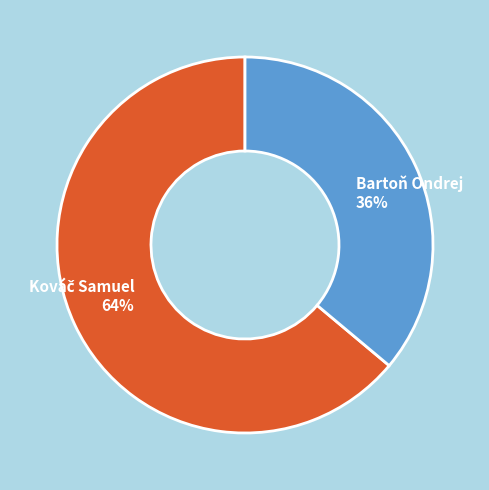

How many segments does this pie chart have?

2